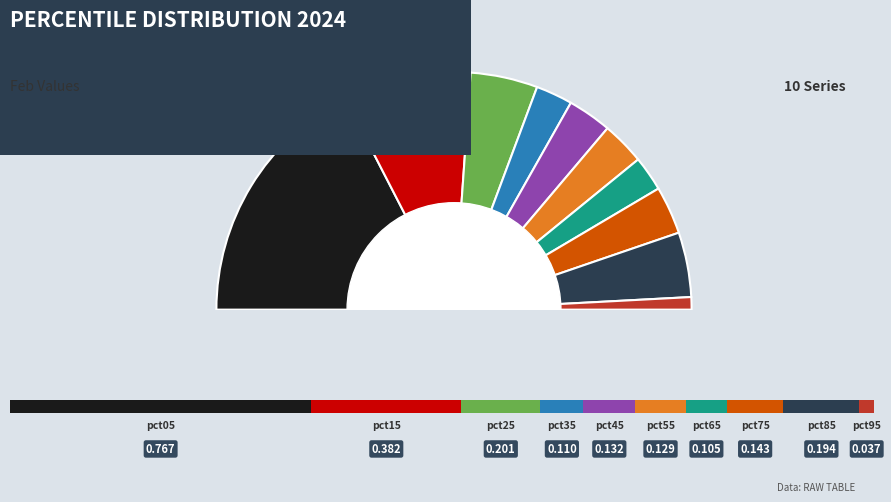

How many slices are in this pie chart?

10